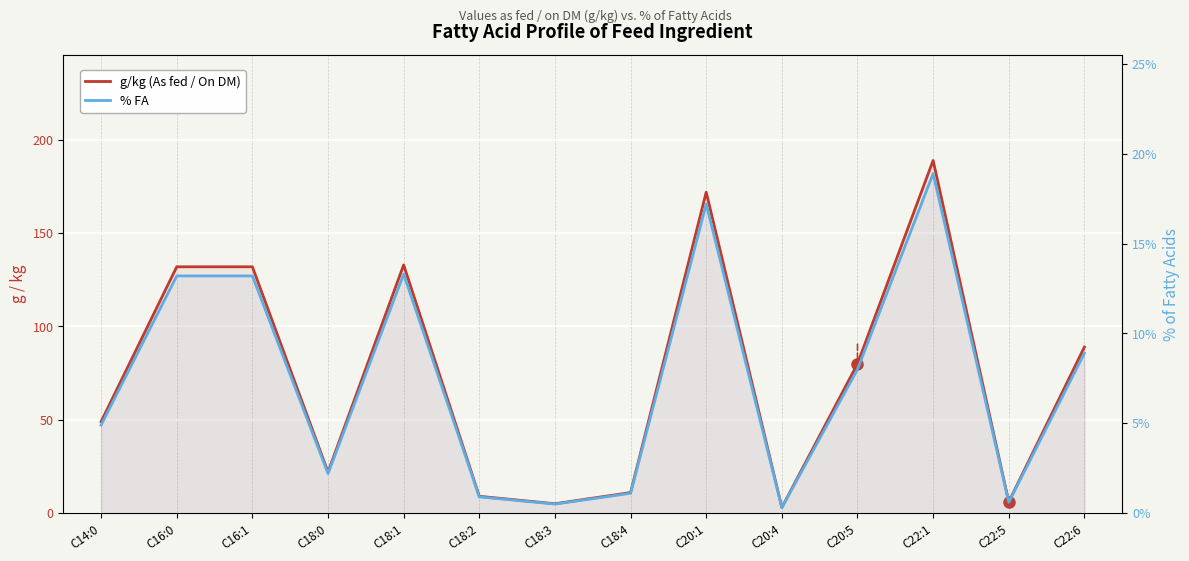

Count the number of categories in the chart.

14